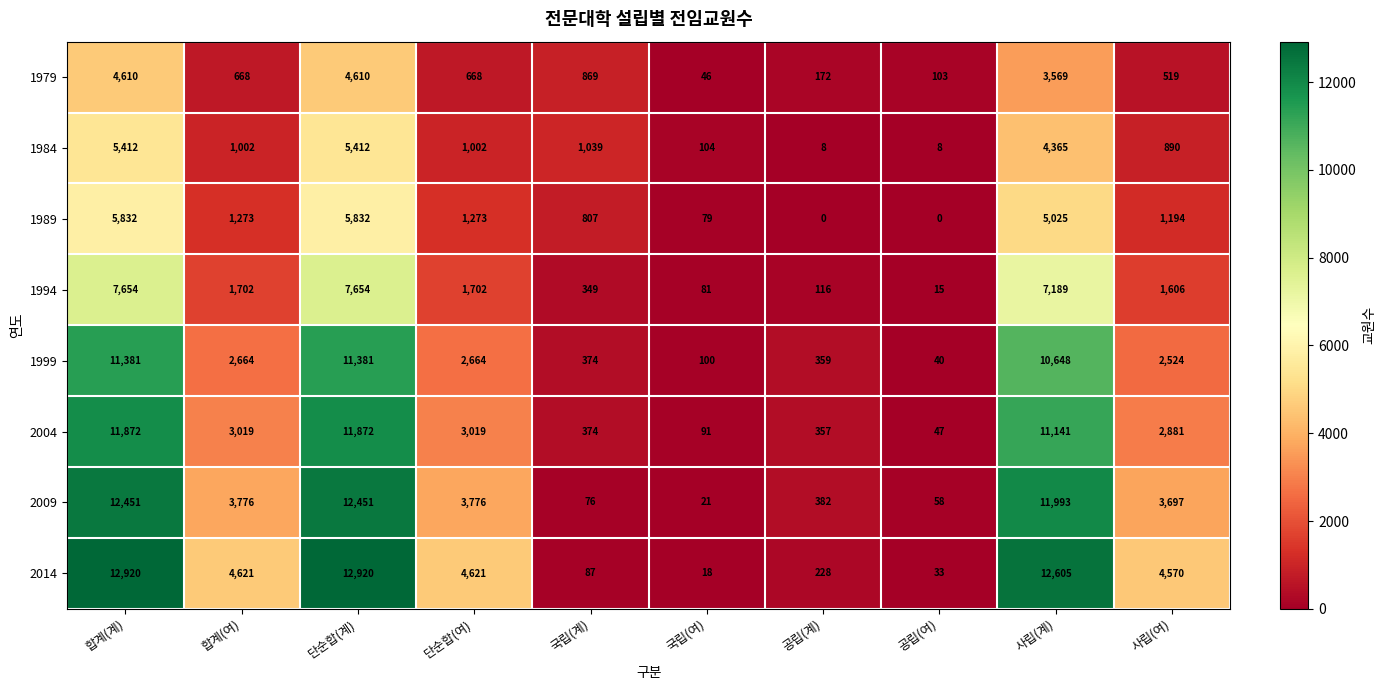

How many distinct data groups are displayed?

8